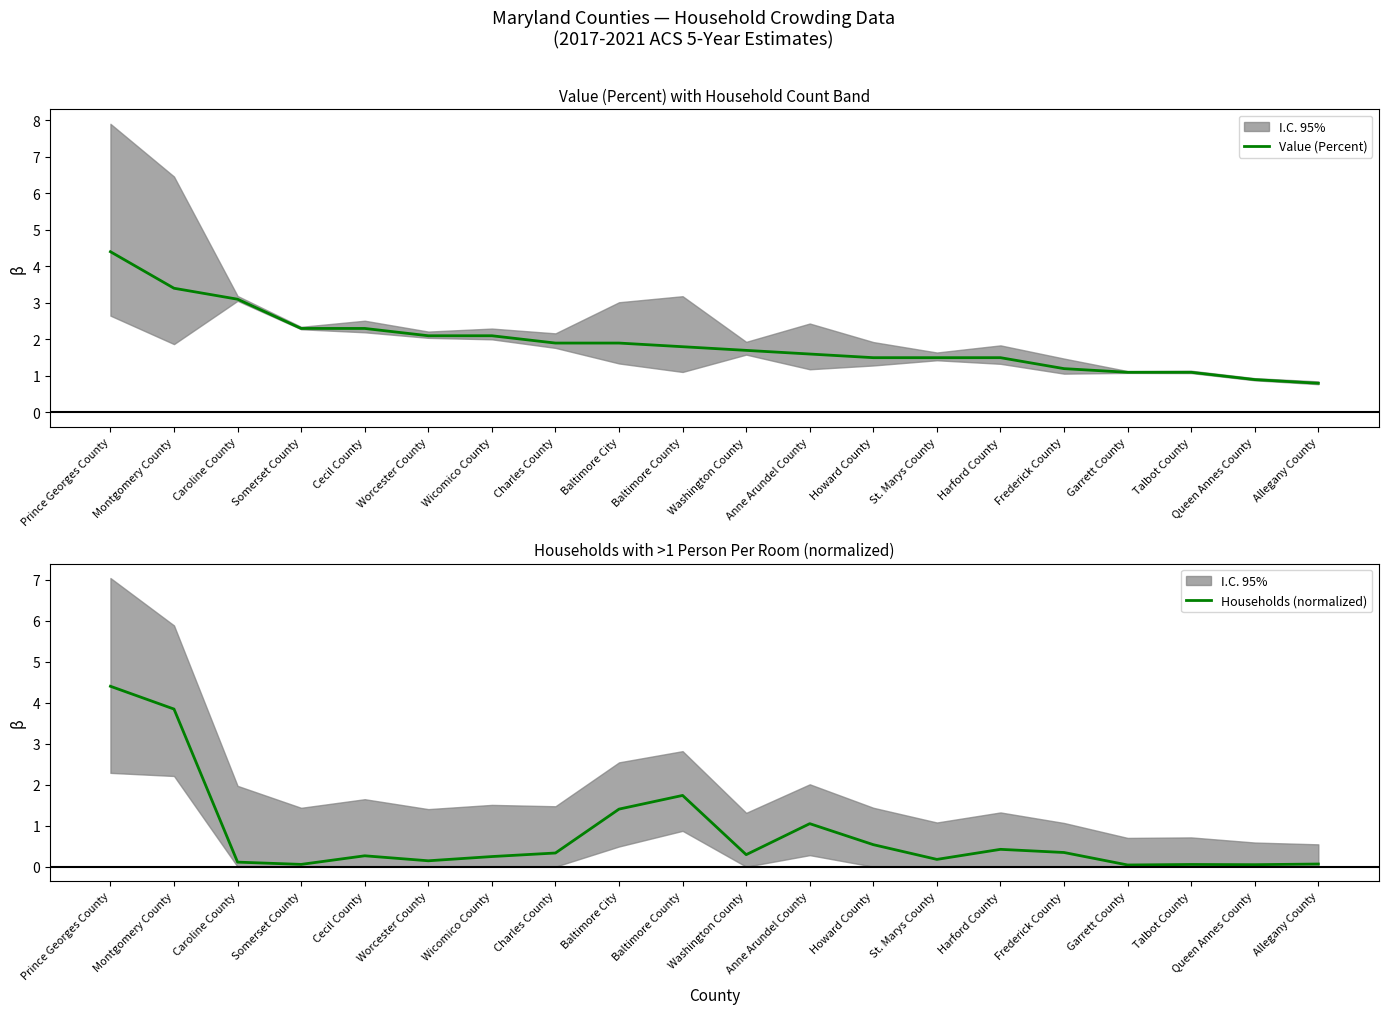

Which has a higher value, Baltimore County or Montgomery County?

Montgomery County